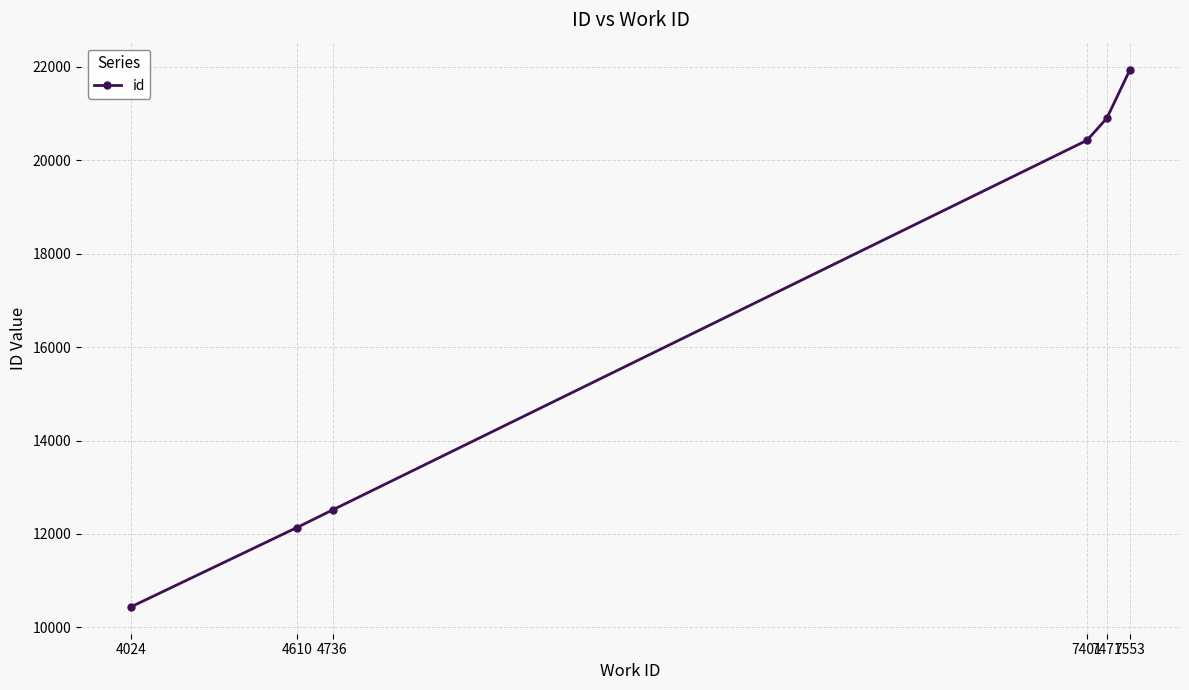

Approximately how many times larger is the value at 4024 compared to 7471?

0.5